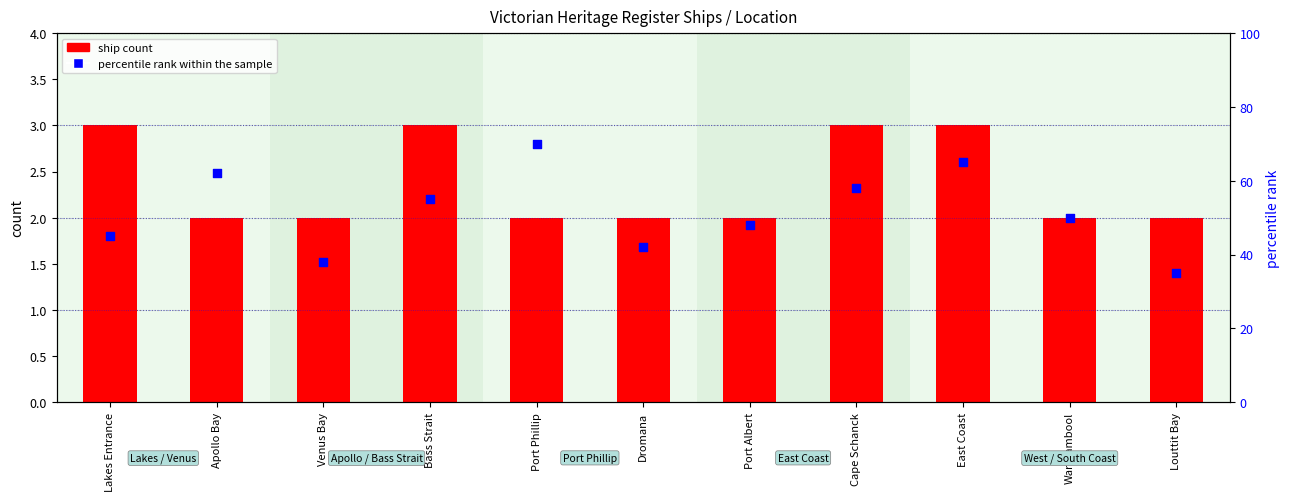

Which series reaches the maximum Y coordinate?

percentile rank within the sample